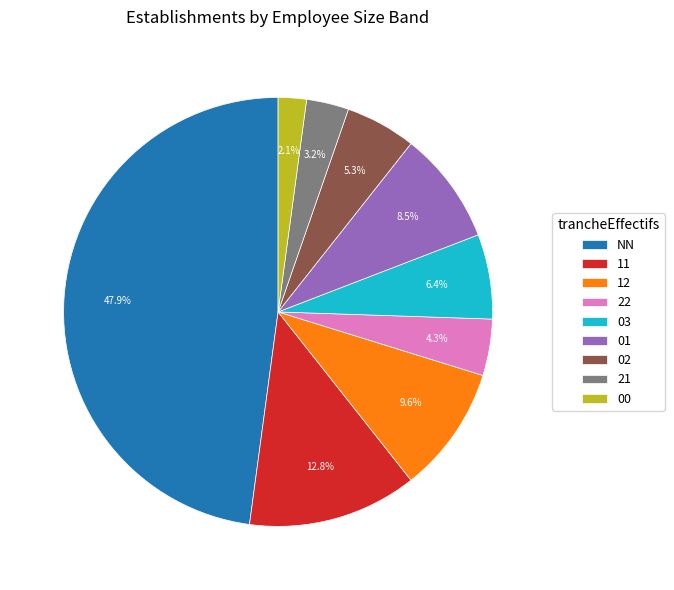

Is it true that 03 is 18% of the pie?

False